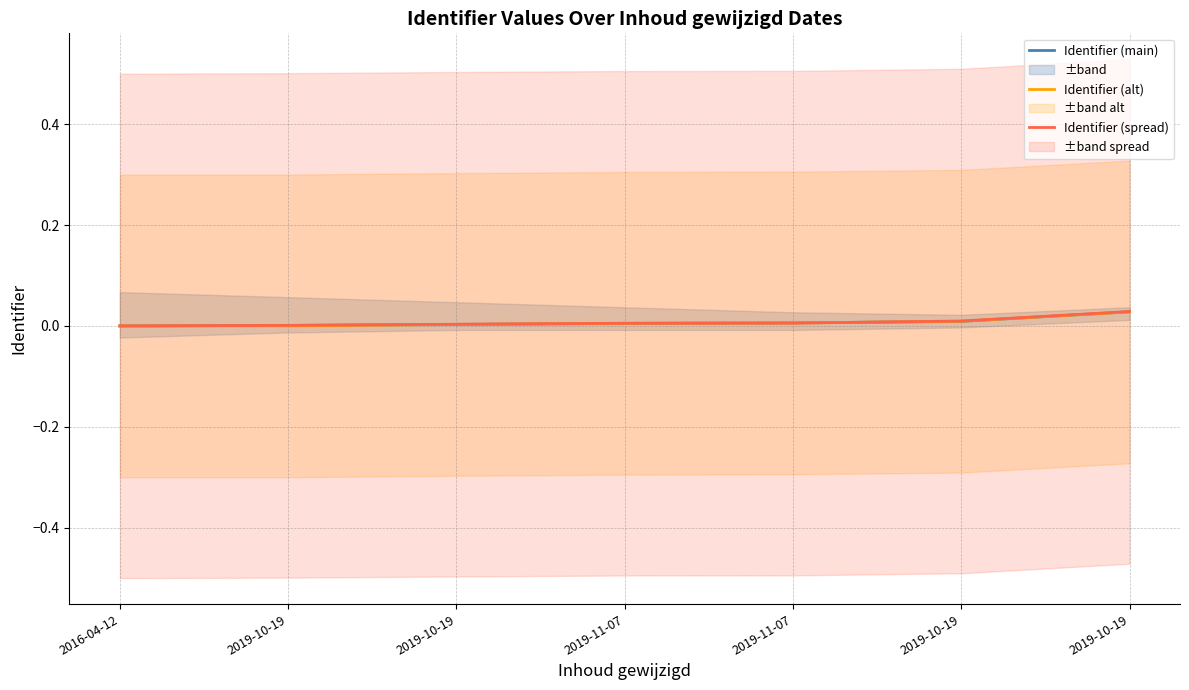

List the series in order of their peak value, highest first.

Identifier (spread), Identifier (main), Identifier (alt)